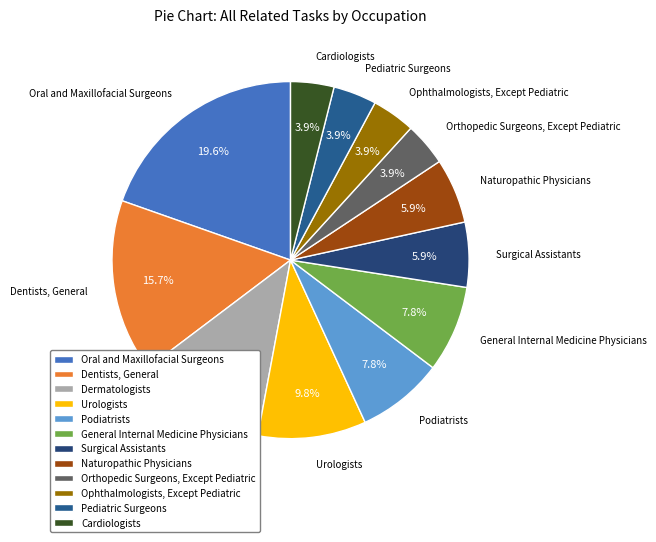

Combined, do Surgical Assistants and Pediatric Surgeons account for over 50%?

No